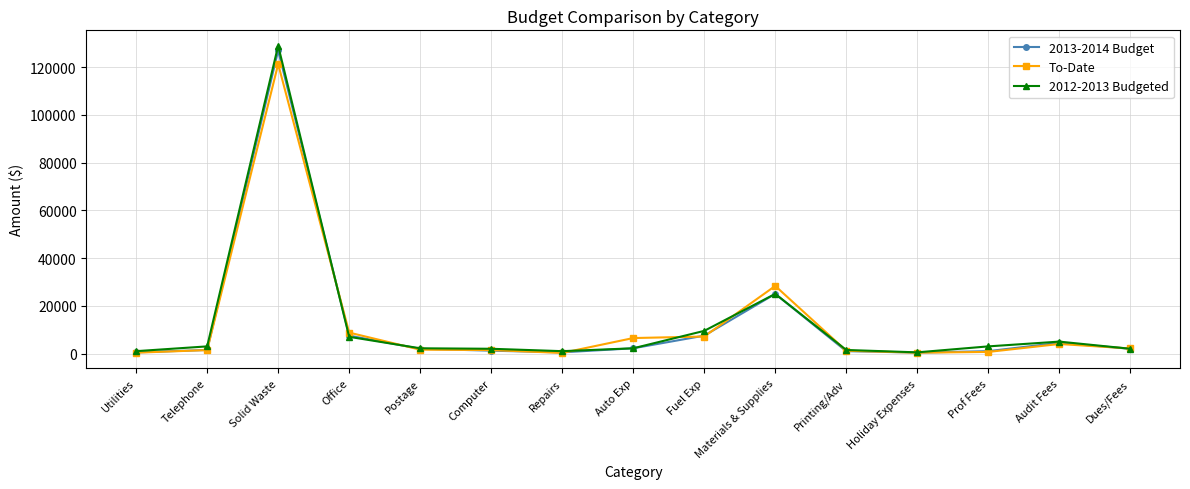

What is the difference between the maximum and minimum values in the 2013-2014 Budget series?

126600.0